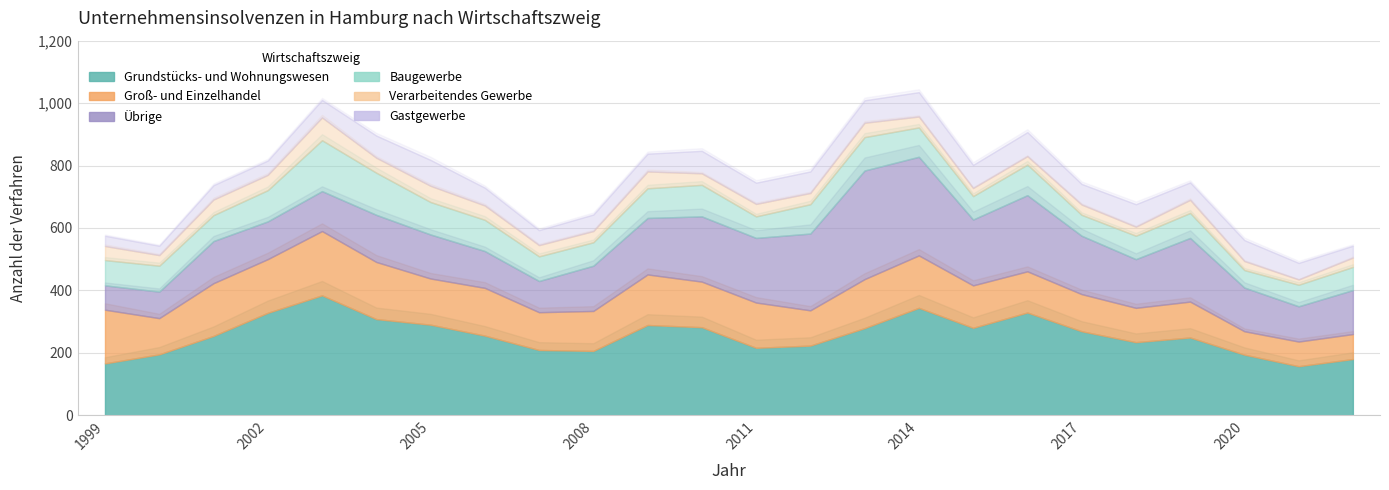

What is the difference between the Grundstücks- und Wohnungswesen values at 2017 and 1999?

103